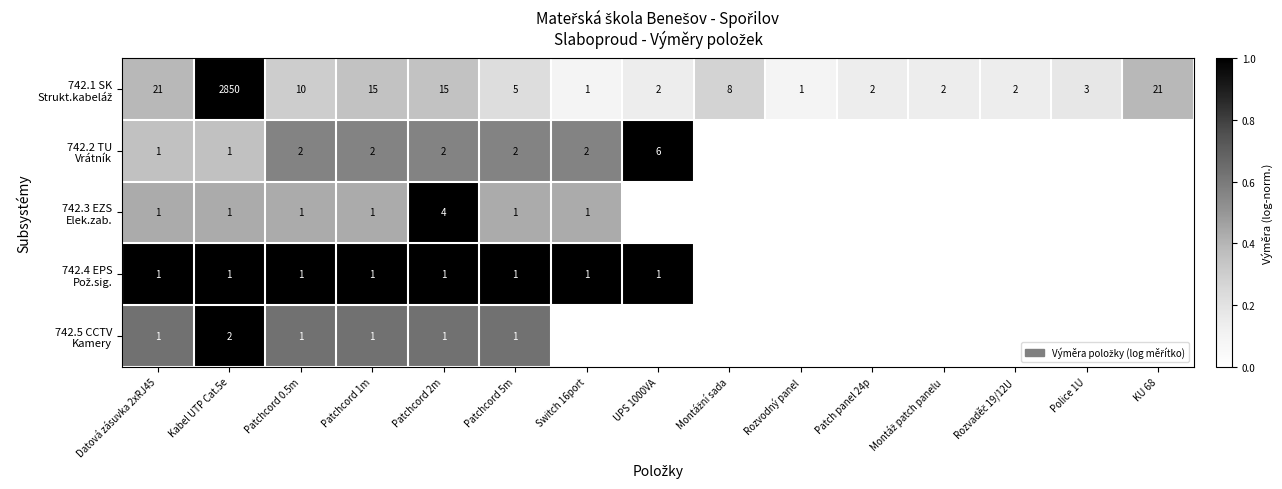

What is the total value across all series at Kabel UTP Cat.5e?

2855